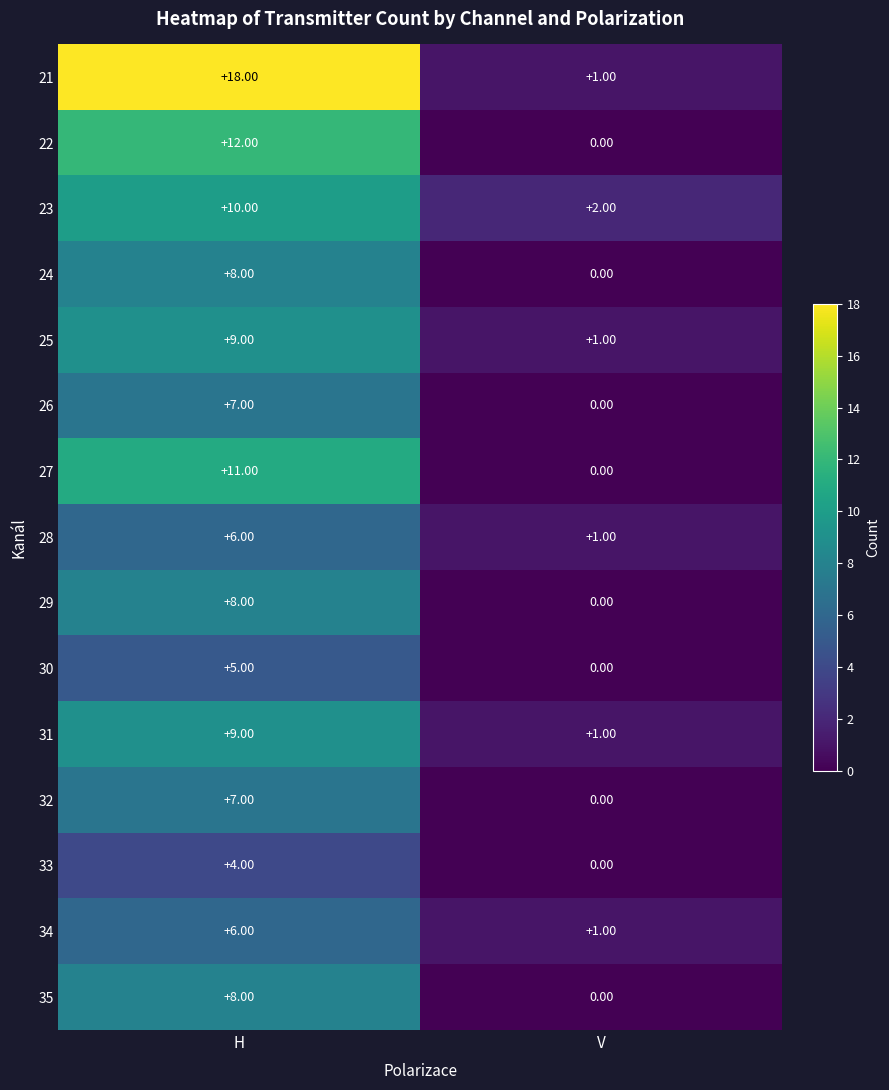

List the labels in order of 31 value, smallest first.

V, H